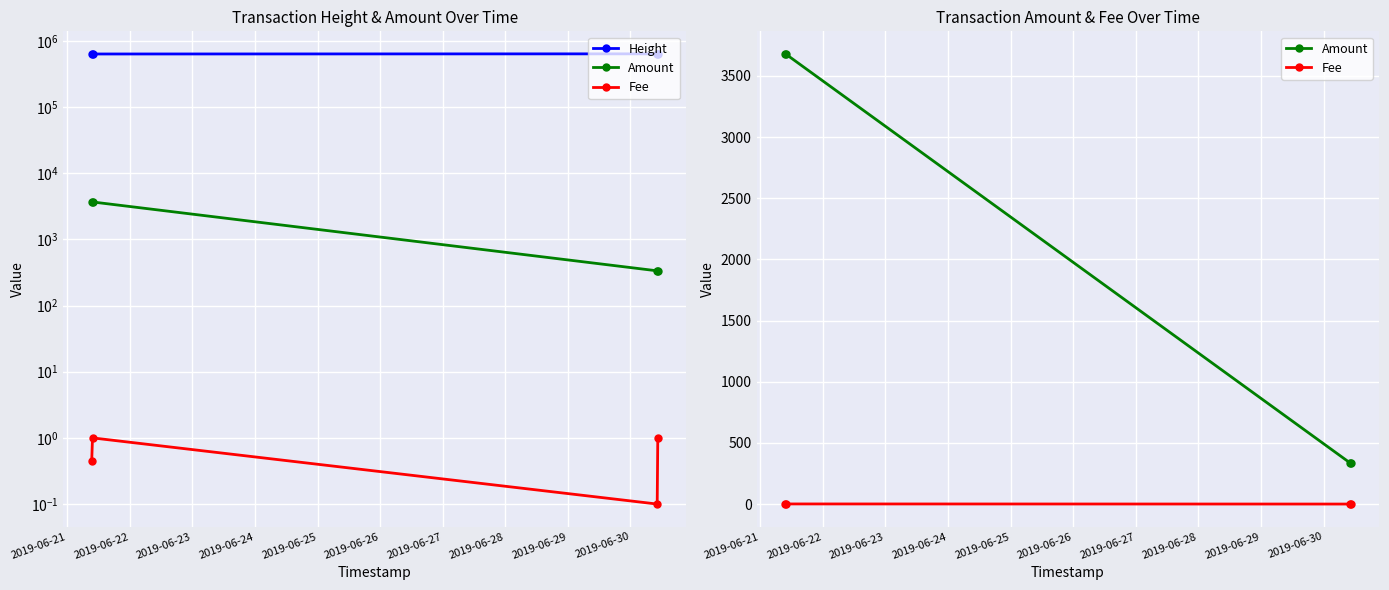

How many interior local valleys does the Fee series have?

1